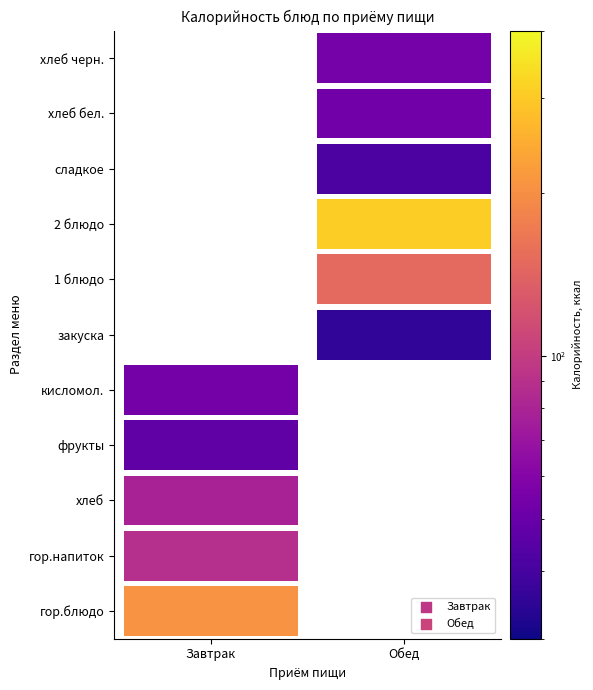

List the series in order of their overall mean, lowest first.

Завтрак, Обед